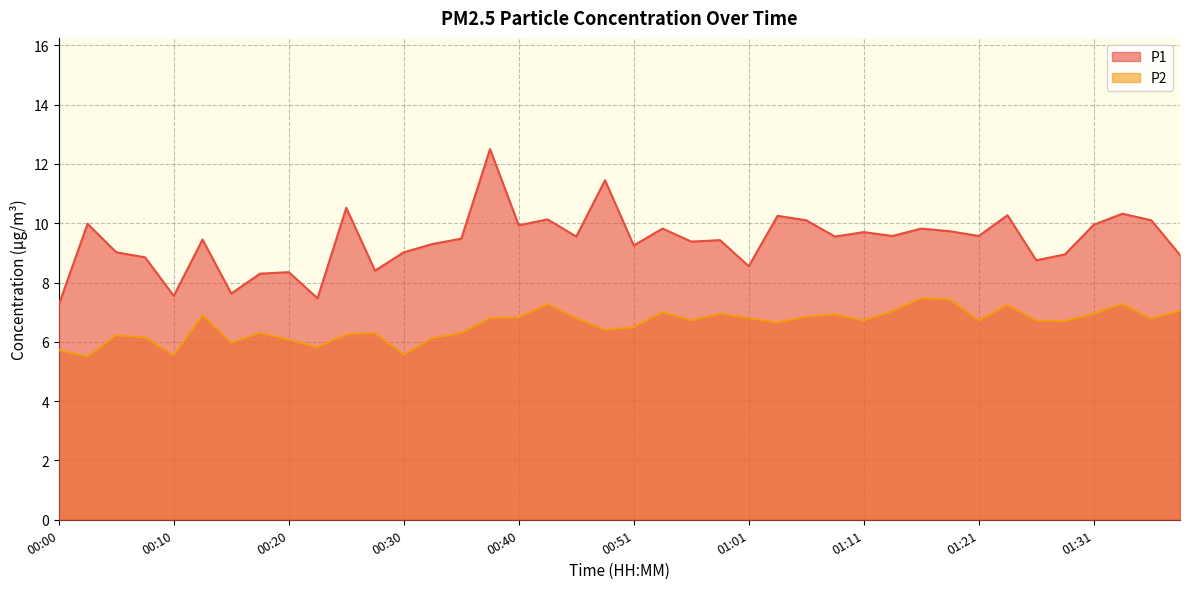

What position from the right is 01:03?

15